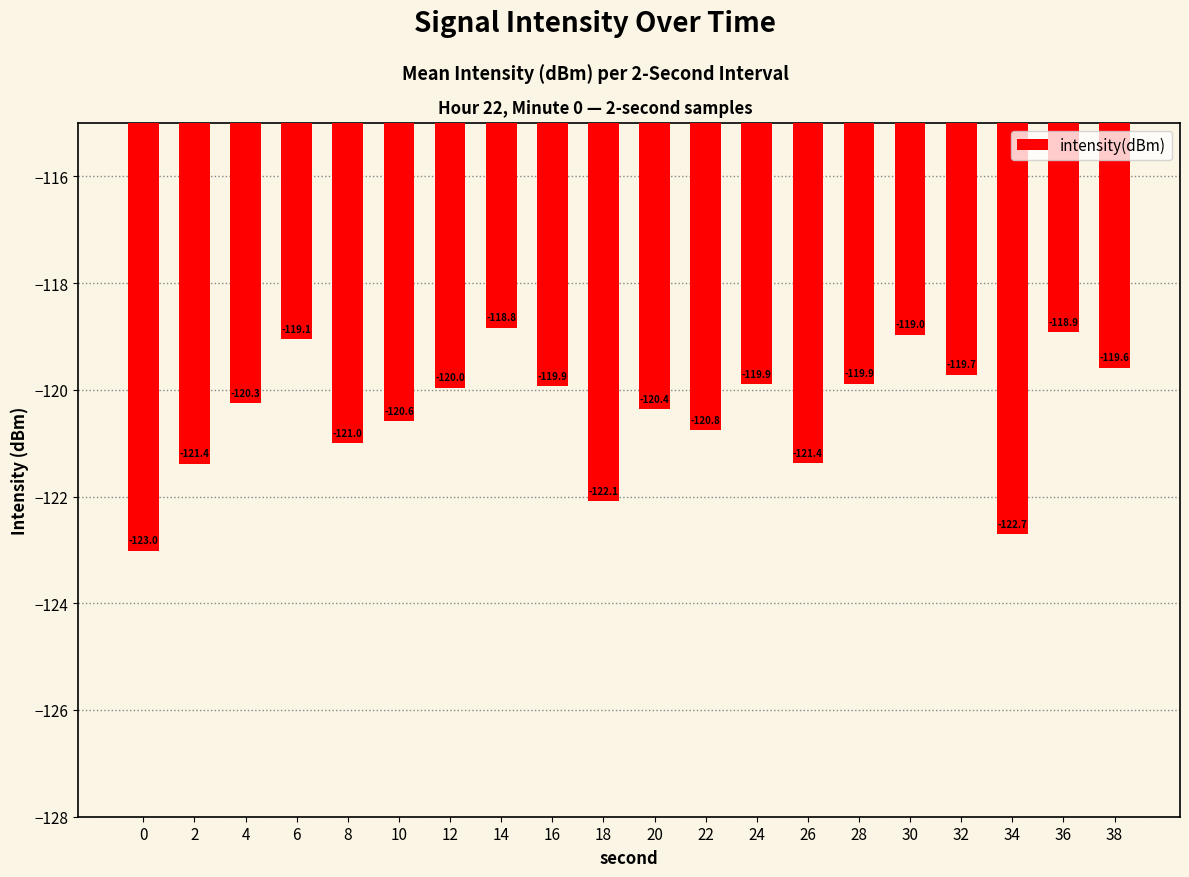

What is the value of the 14th bar from the left?

-121.4